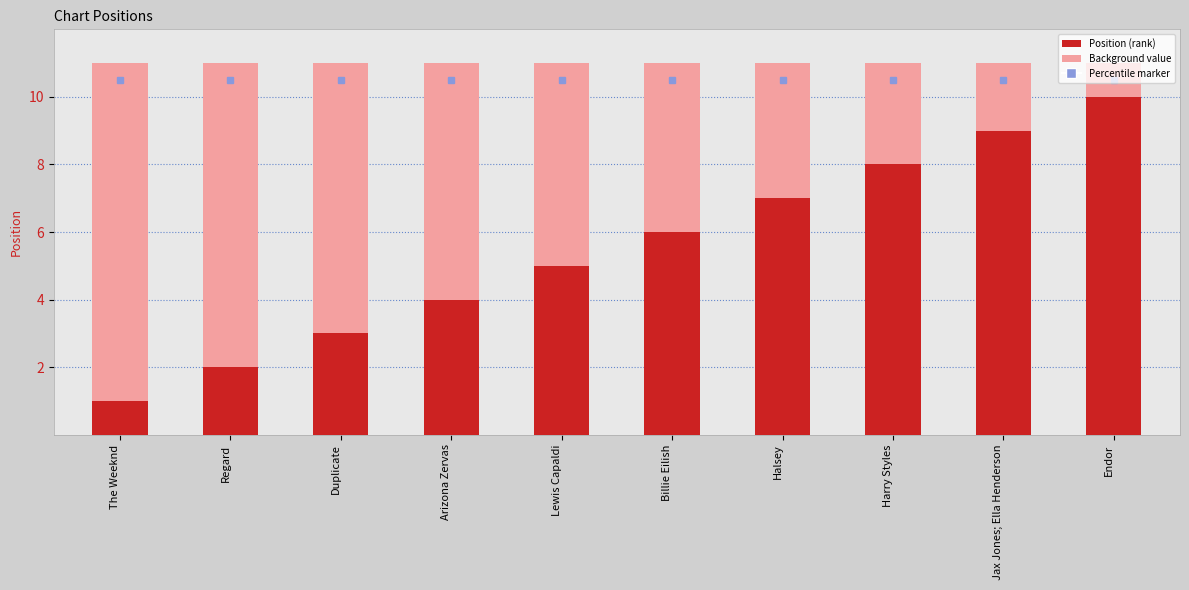

Reading right to left, list all the values displayed in this chart.

10	9	8	7	6	5	4	3	2	1